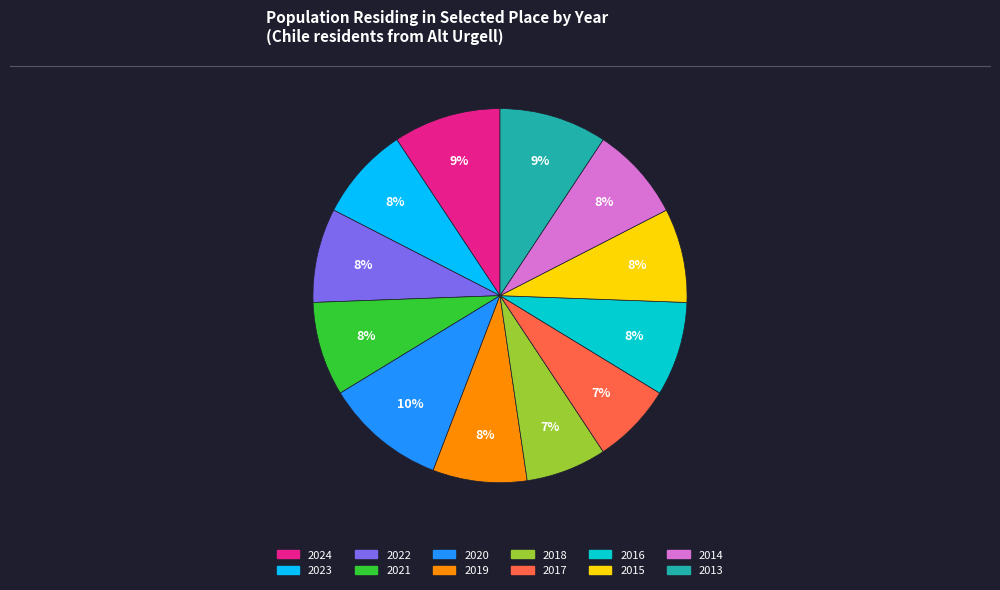

Which category has the biggest portion of the pie?

2020